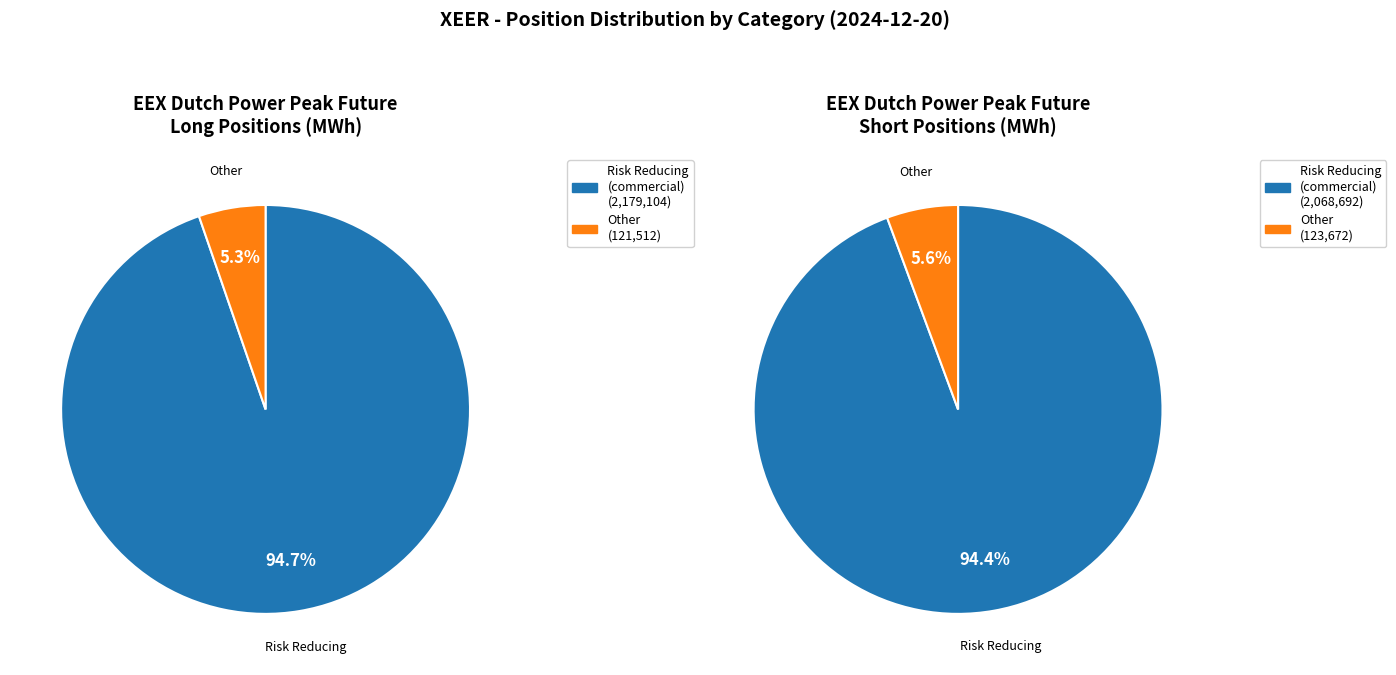

To the nearest percent, what is the difference between the Long and Short slice percentages?

1%